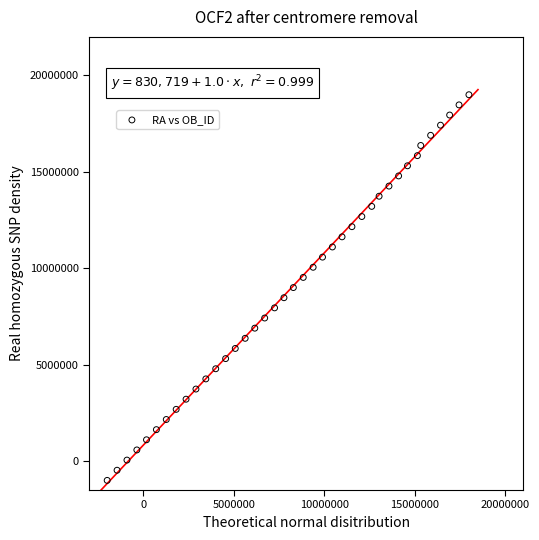

What is the range of X values (max minus min)?

20000000.0